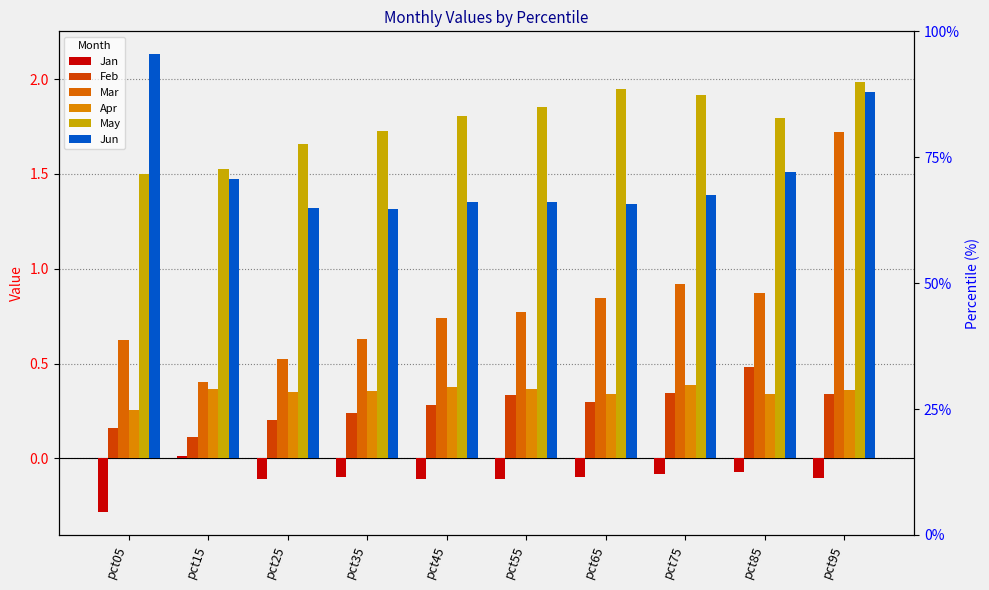

Between pct05 and pct25, which is larger?

pct25